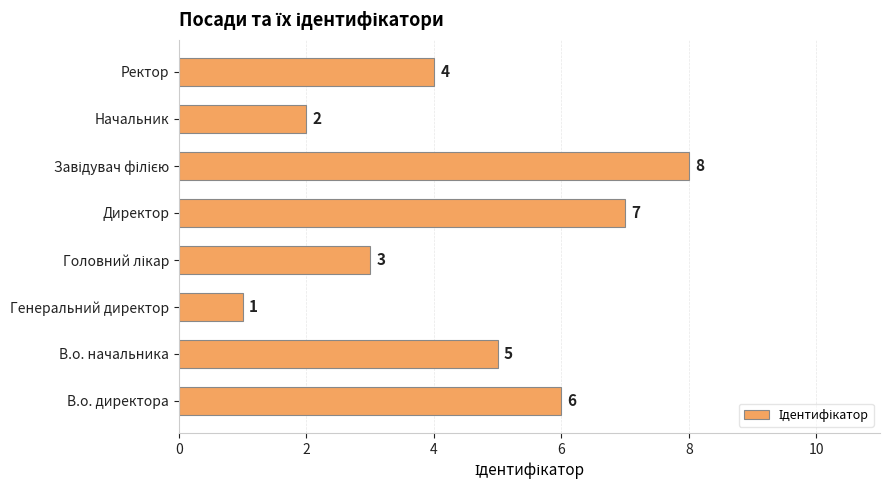

What is the difference between the second highest and second lowest values?

5